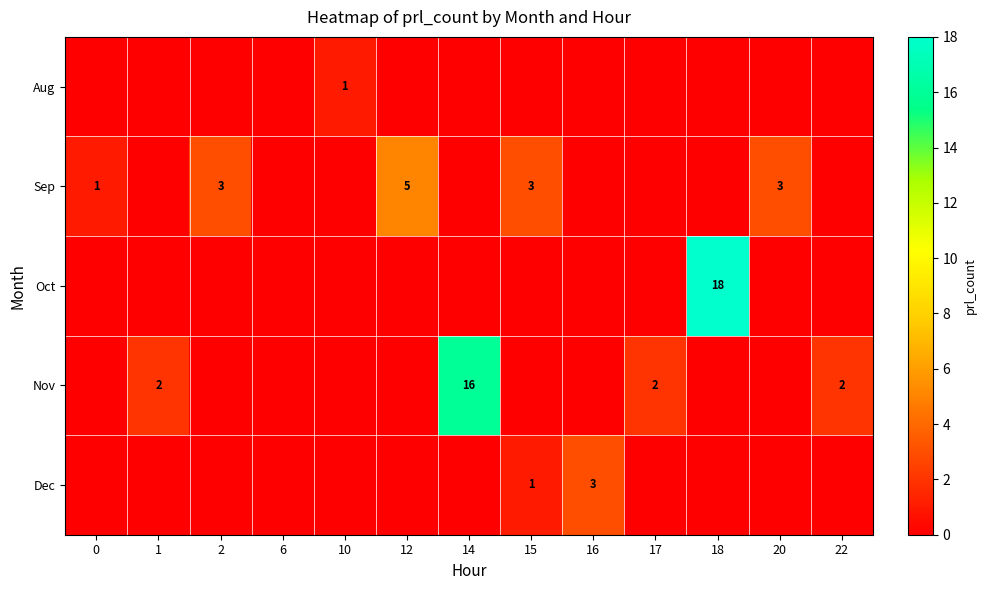

List the labels in order of Sep value, largest first.

12, 2, 15, 20, 0, 1, 6, 10, 14, 16, 17, 18, 22